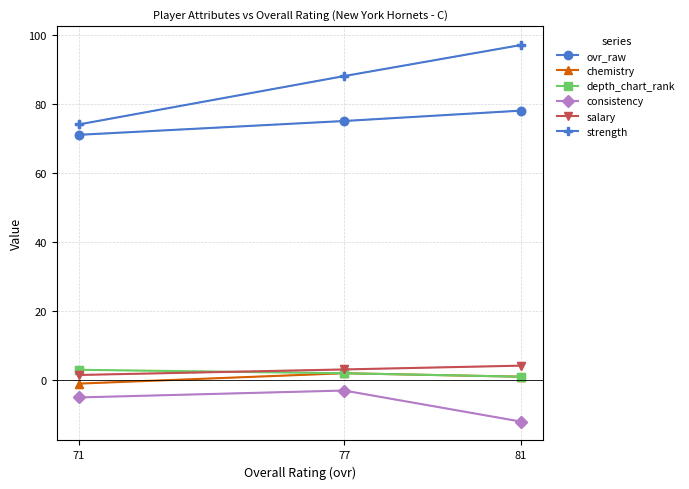

How many series are shown in this chart?

6